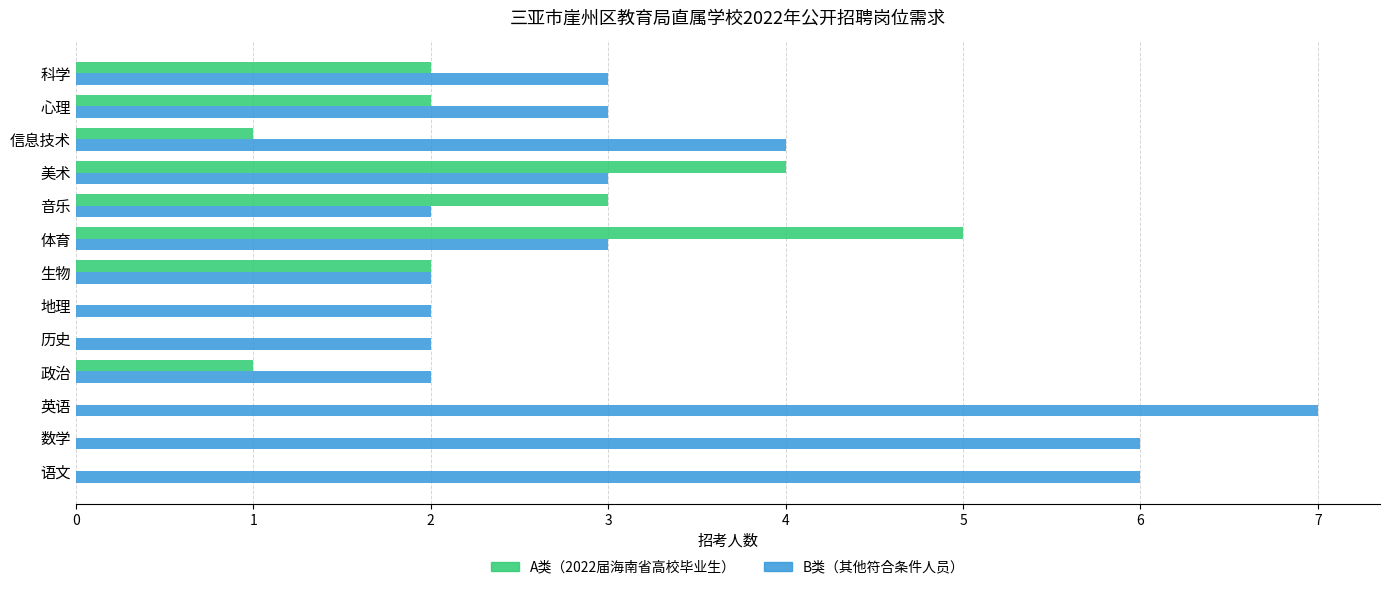

What is the total value across all series at 信息技术?

5